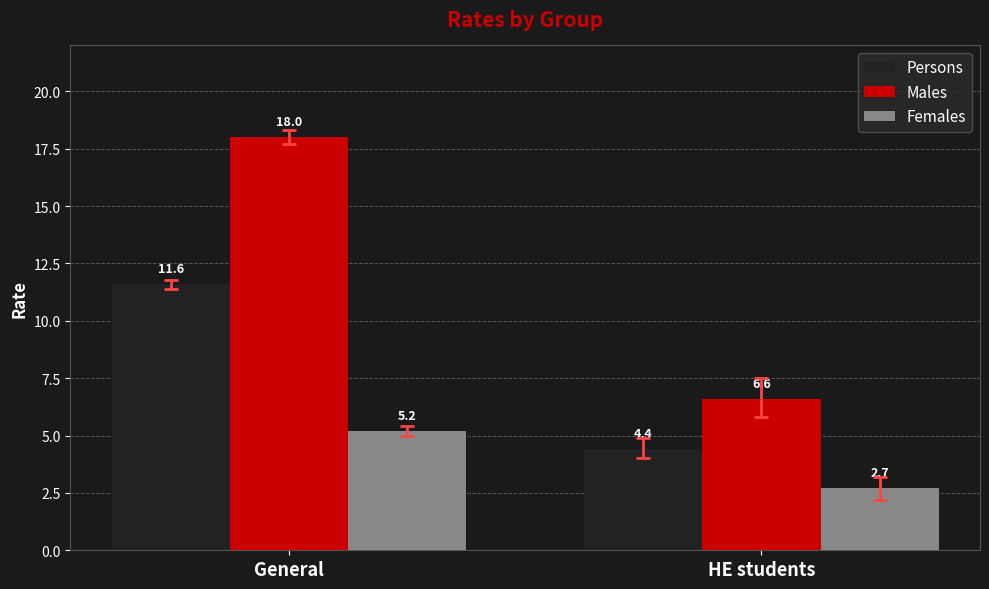

What is the average value of the Persons series?

8.0